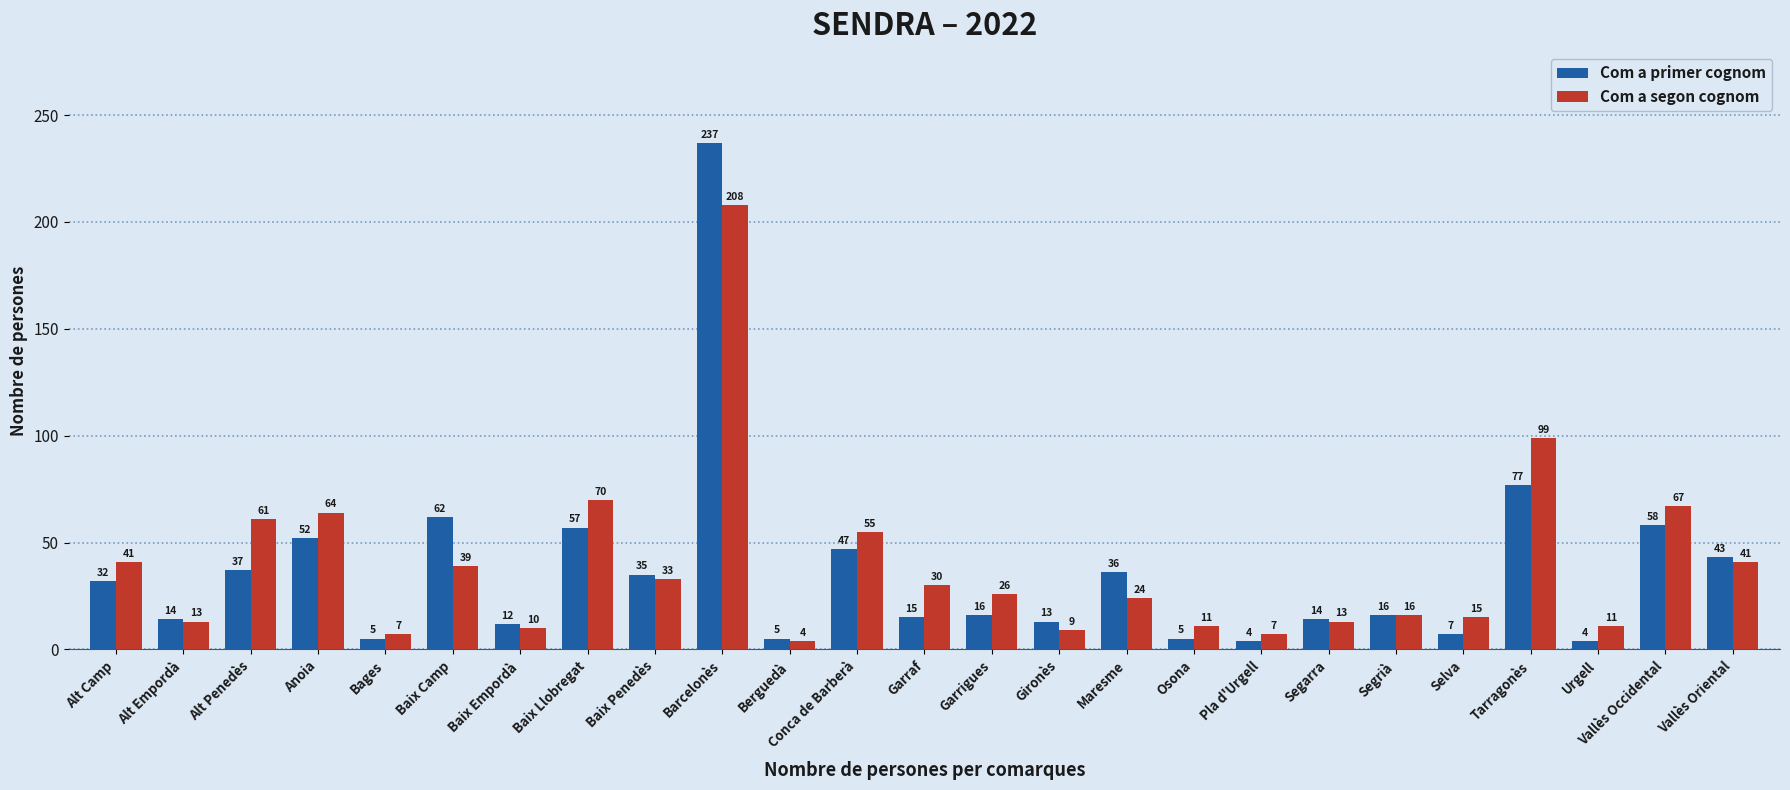

Does the chart contain stacked bars?

No